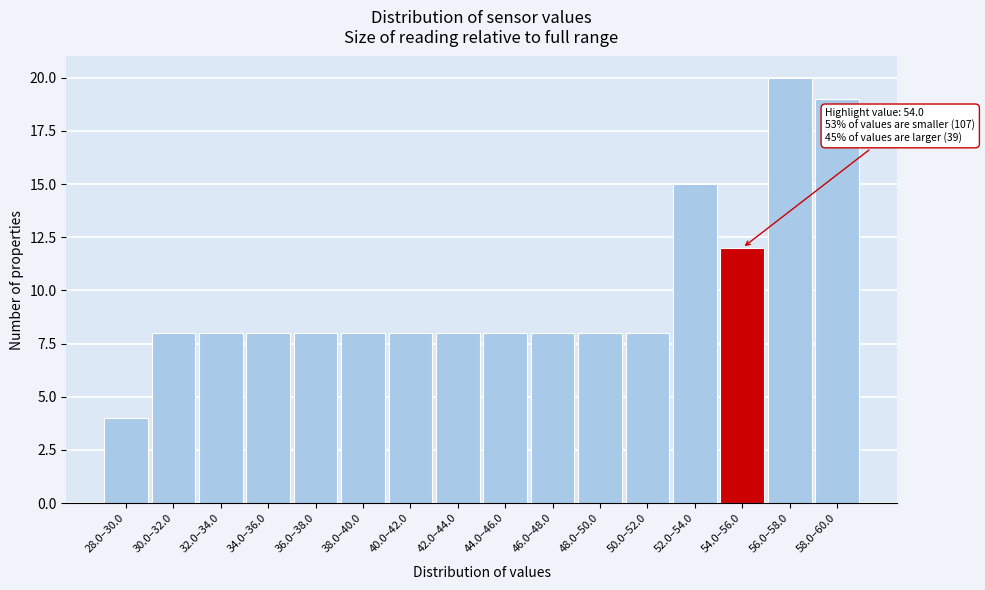

Reading right to left, what are all the values shown in this chart?

58.0–60.0=19	56.0–58.0=20	54.0–56.0=12	52.0–54.0=15	50.0–52.0=8	48.0–50.0=8	46.0–48.0=8	44.0–46.0=8	42.0–44.0=8	40.0–42.0=8	38.0–40.0=8	36.0–38.0=8	34.0–36.0=8	32.0–34.0=8	30.0–32.0=8	28.0–30.0=4